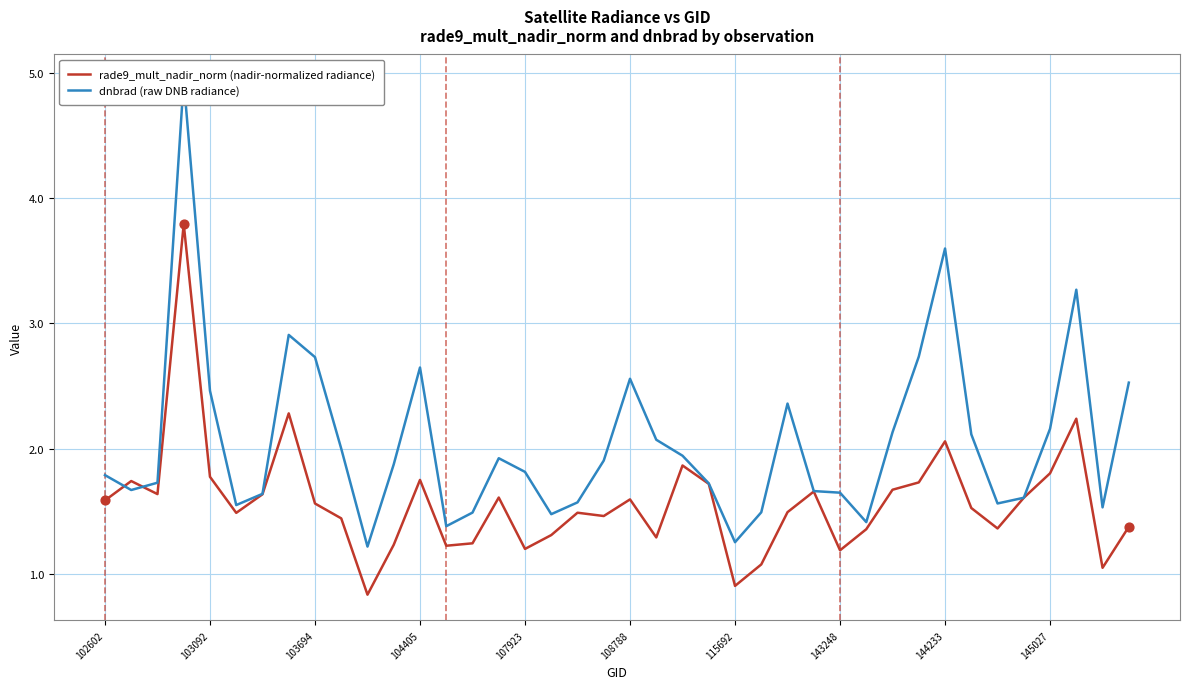

What is the total value across all series at 37?

5.5